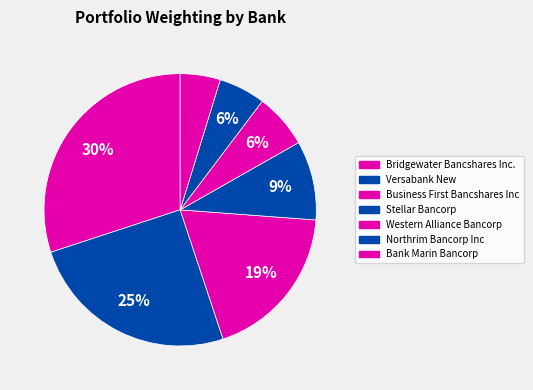

Is it true that Northrim Bancorp Inc is 1% of the pie?

False